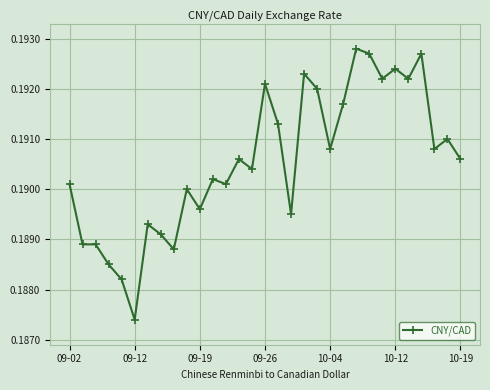

How many values are between 0 and 1?

31